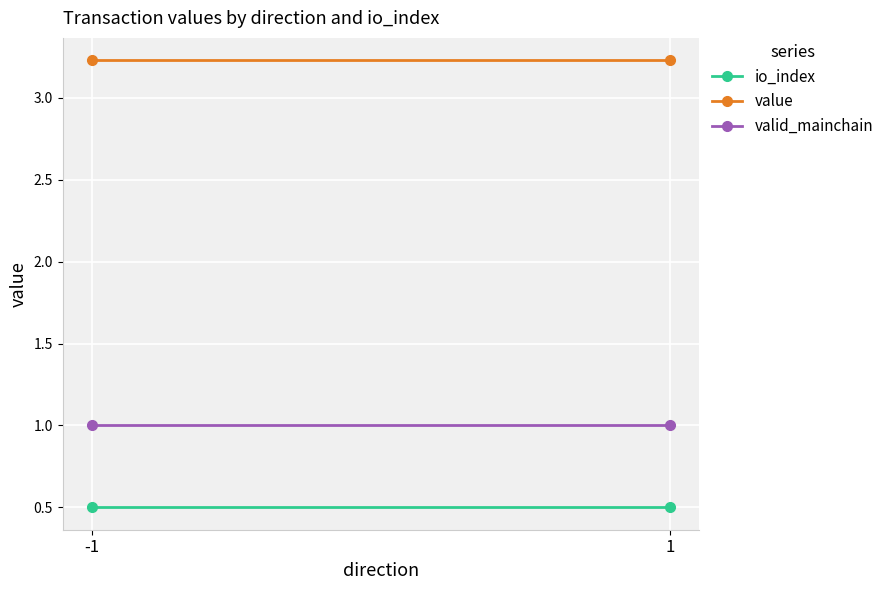

At which category does the chart reach its minimum across all series?

-1